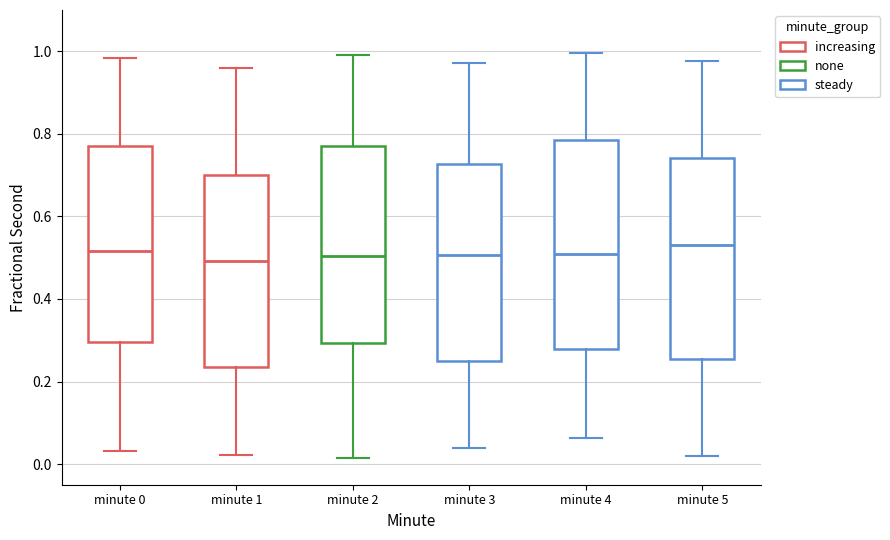

Where does the upper whisker of the box for minute 2 end on the y-axis? The values are not printed on the chart, so give them approximately, as read against the axis.

1.00